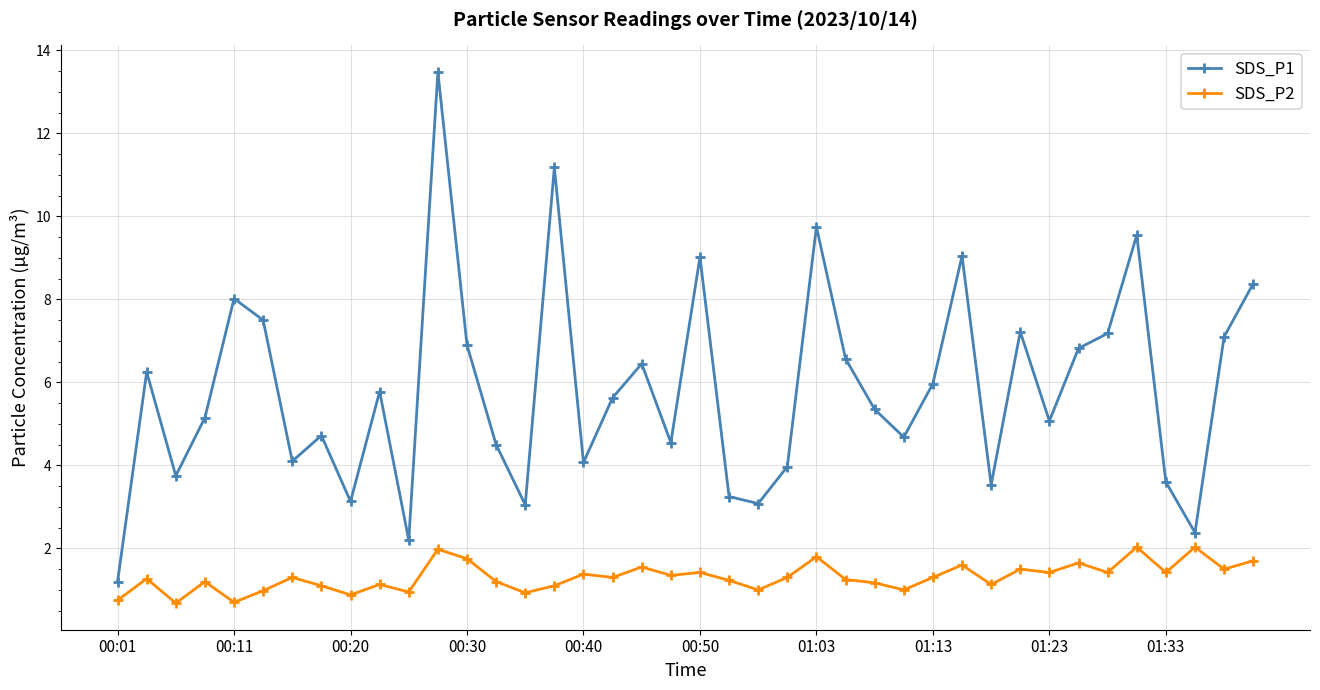

What is the value of the SDS_P2 point at the 14th from the left?

1.2